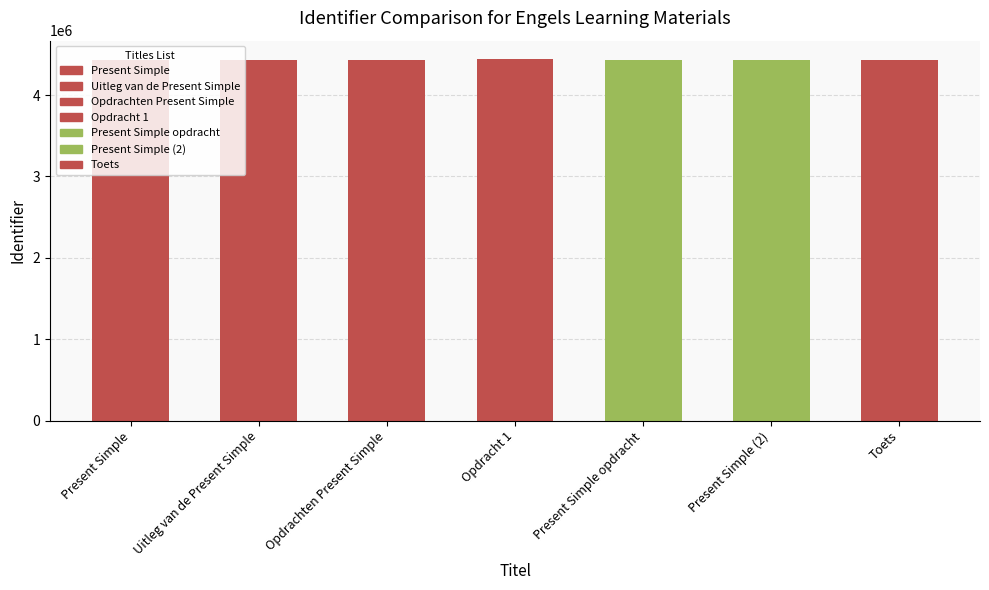

What is the smallest value displayed?

4430392